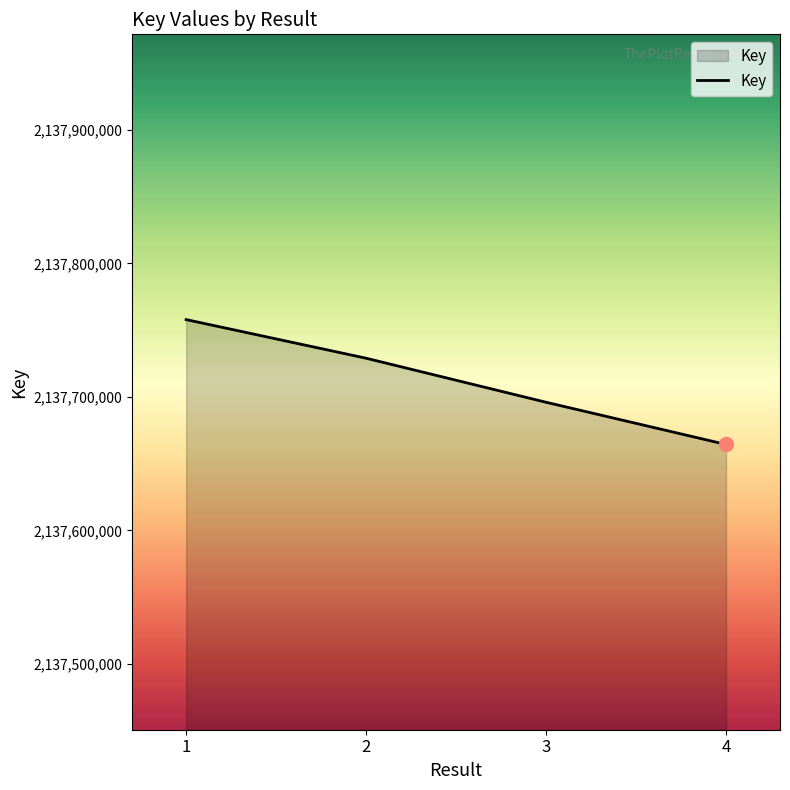

Reading left to right, transcribe all the data shown in this chart.

2137757943	2137729002	2137696003	2137664373